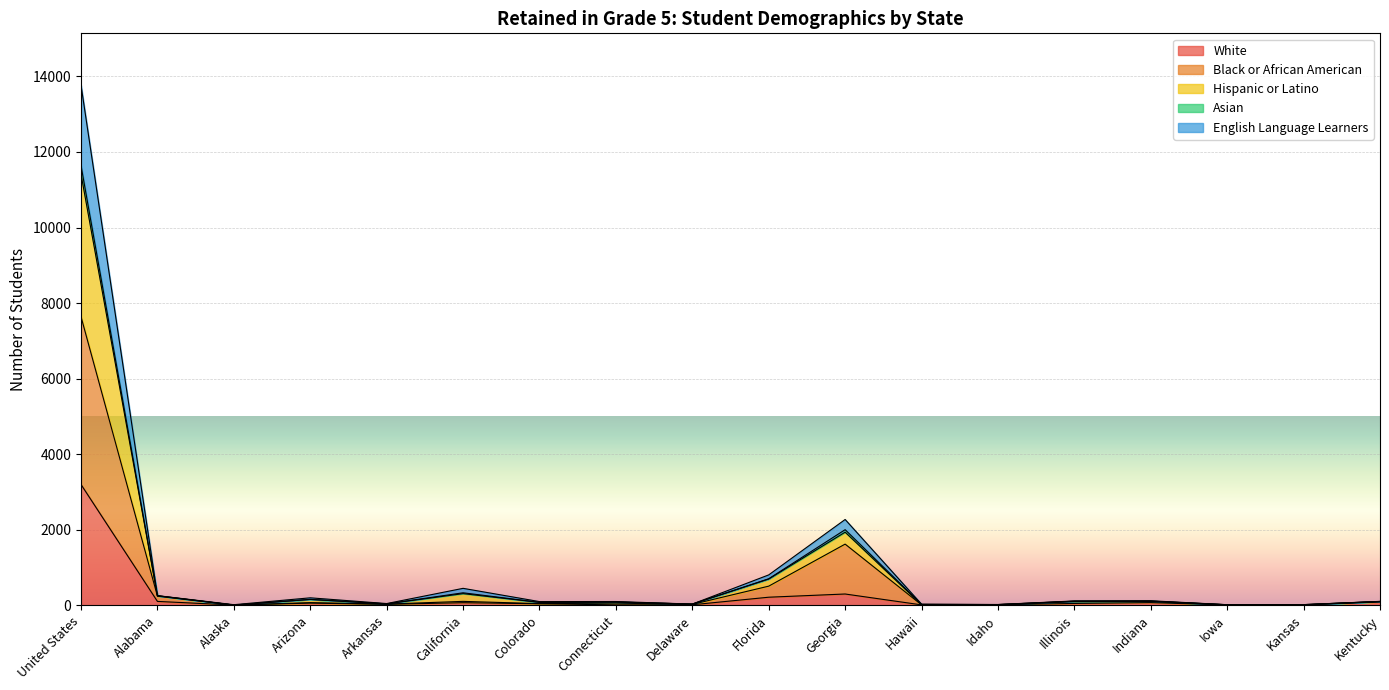

How many interior local valleys does the Black or African American series have?

6